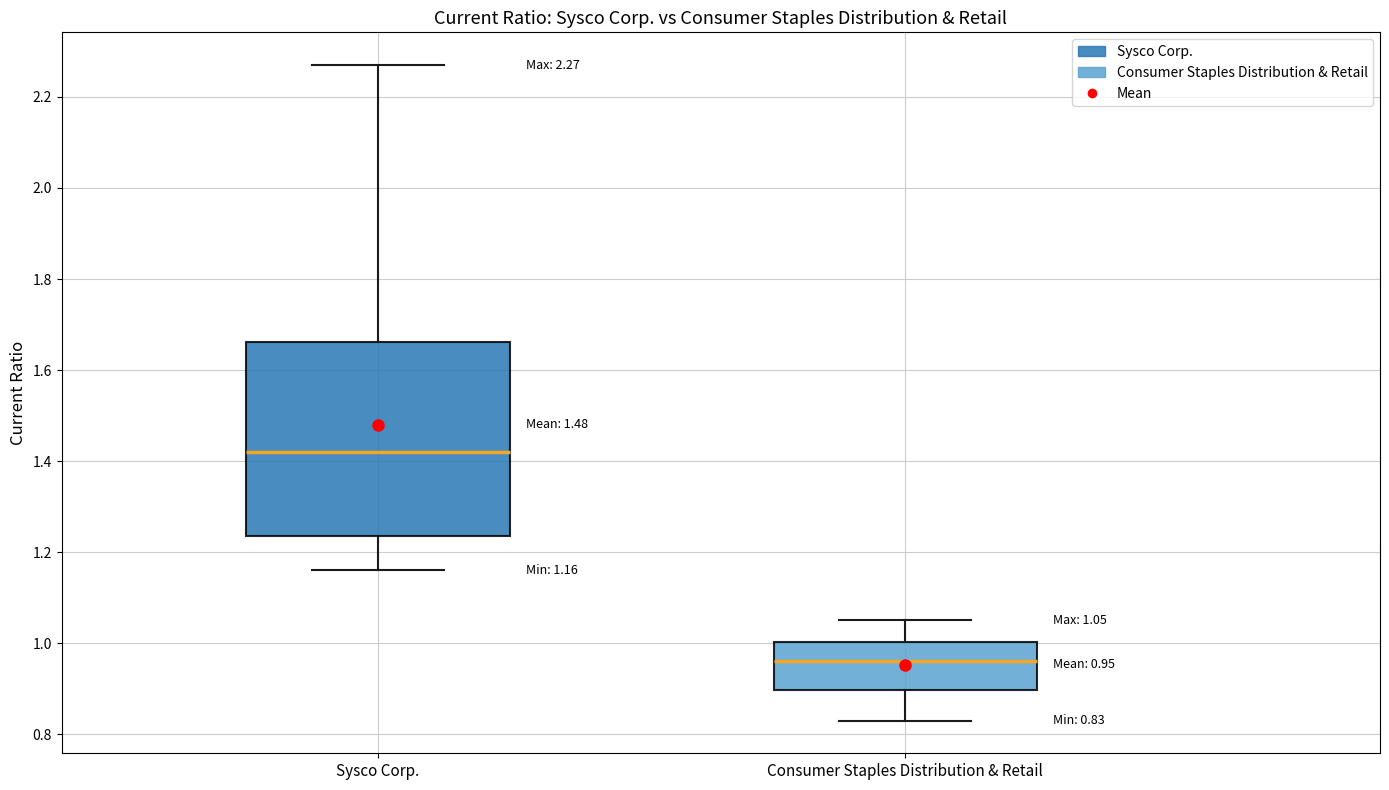

Which box has the lowest median line?

Consumer Staples Distribution & Retail